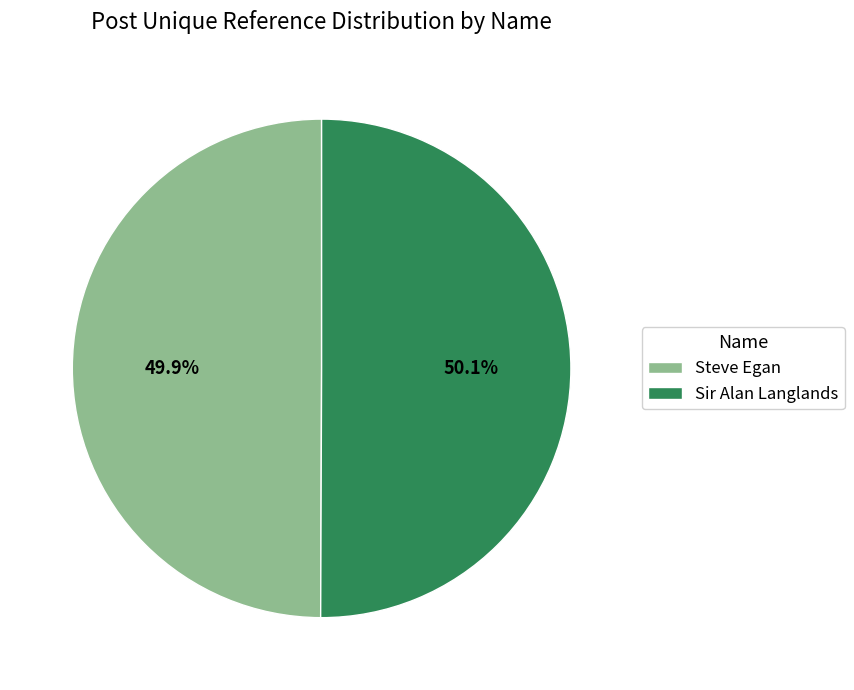

To the nearest percent, what percentage of the pie is Steve Egan?

50%